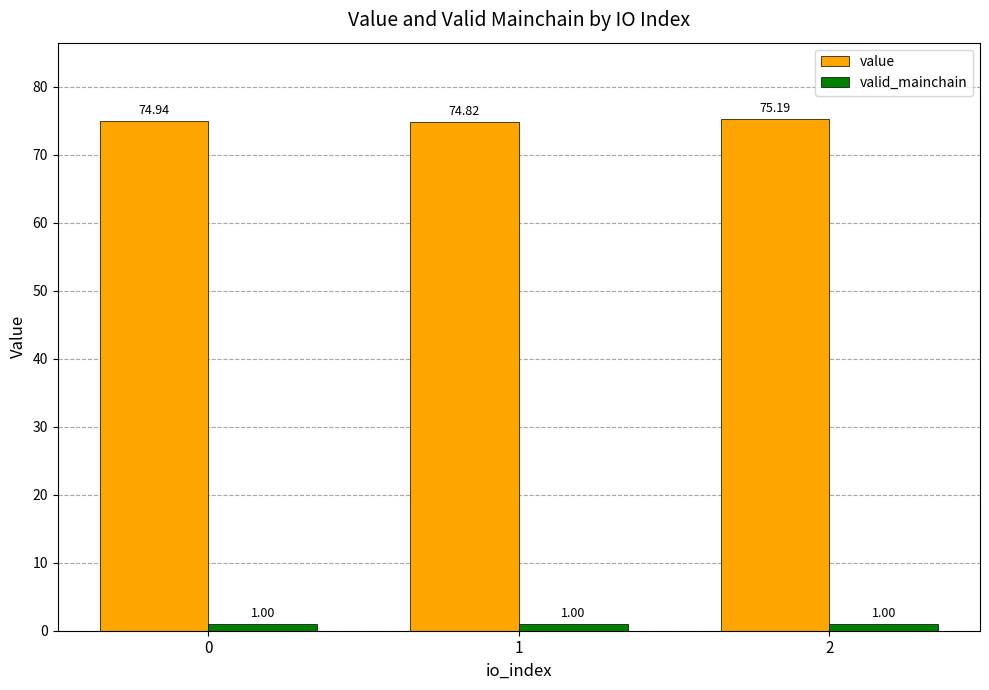

Count the number of categories in the chart.

3